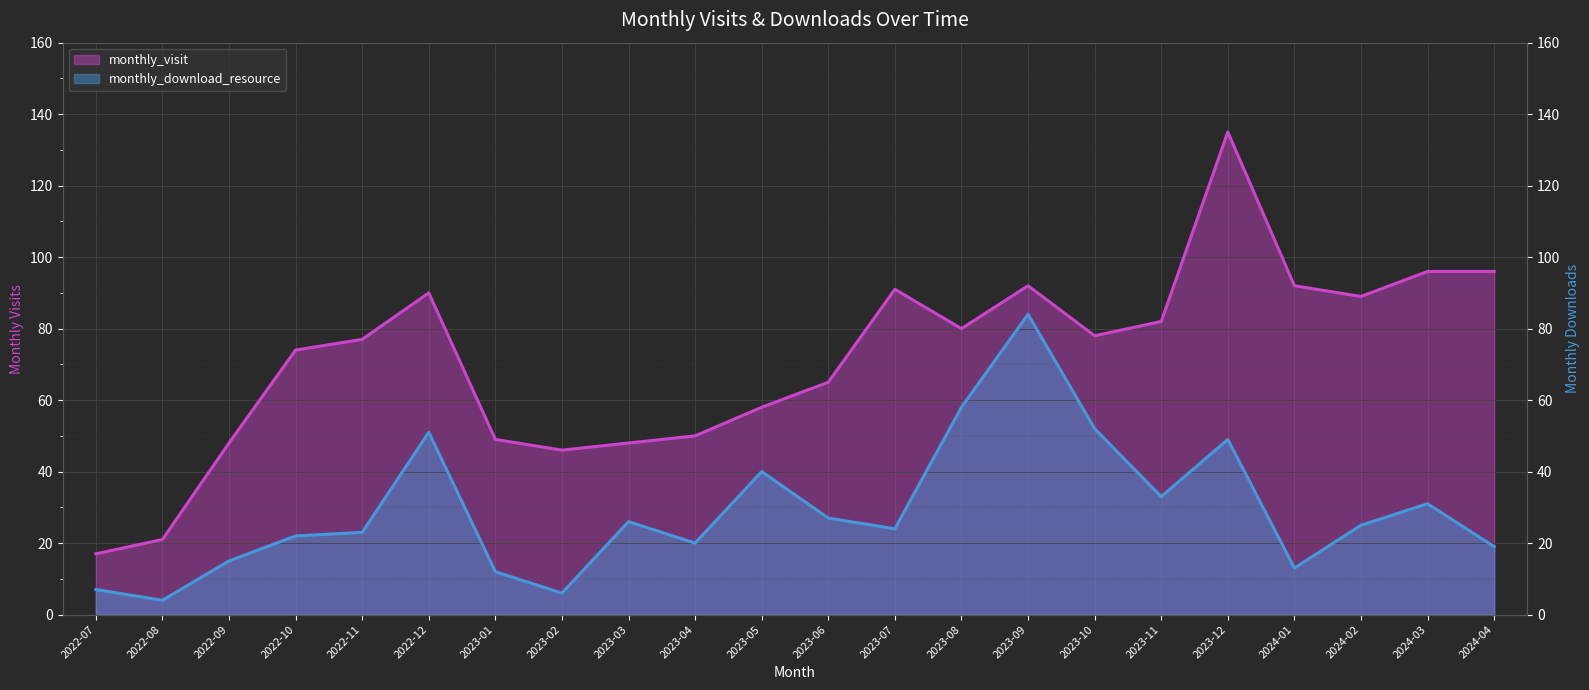

Which series has the largest total across all categories?

monthly_visit